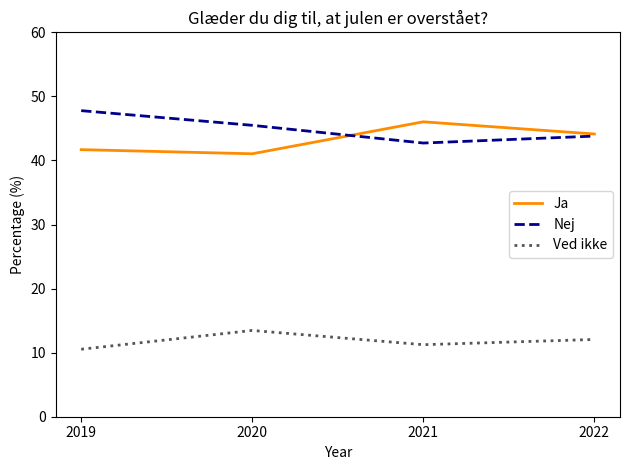

True or false: Ved ikke has a value of 10.5 at 2019.

True